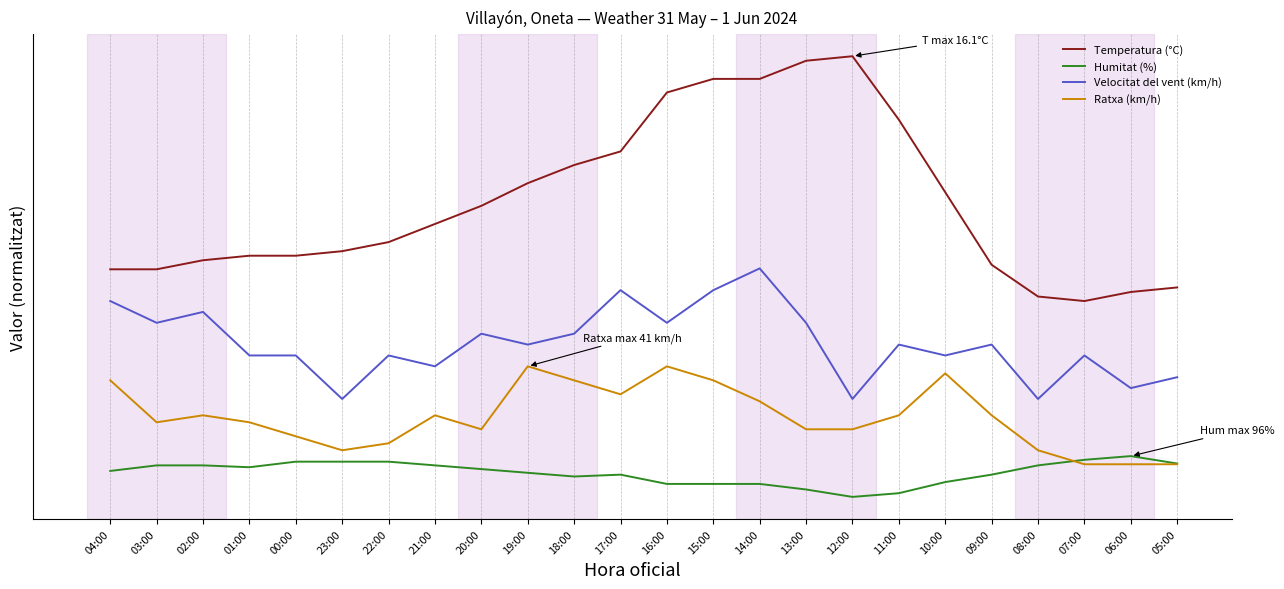

Is it true that Ratxa (km/h) equals 29.3 at 14:00?

True